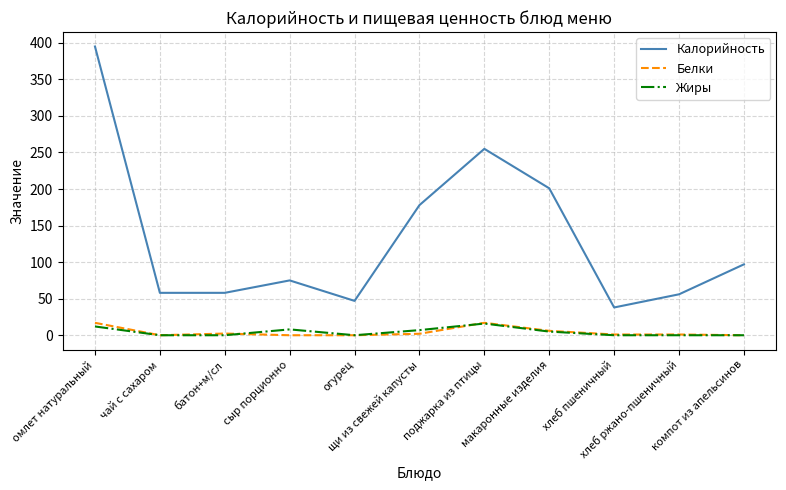

Which series has the largest range (max minus min)?

Калорийность